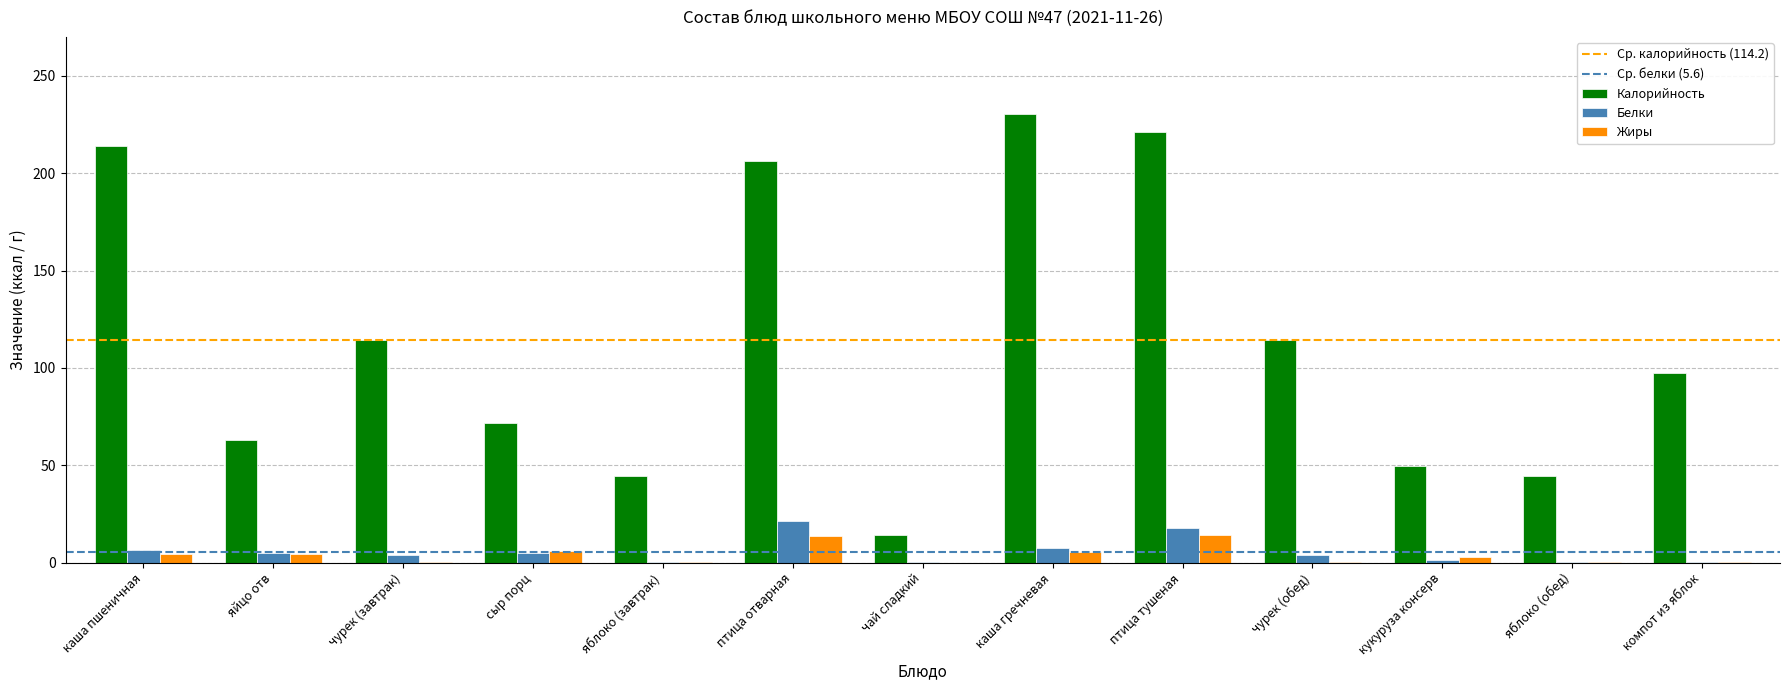

Which series has the widest spread of values?

Калорийность